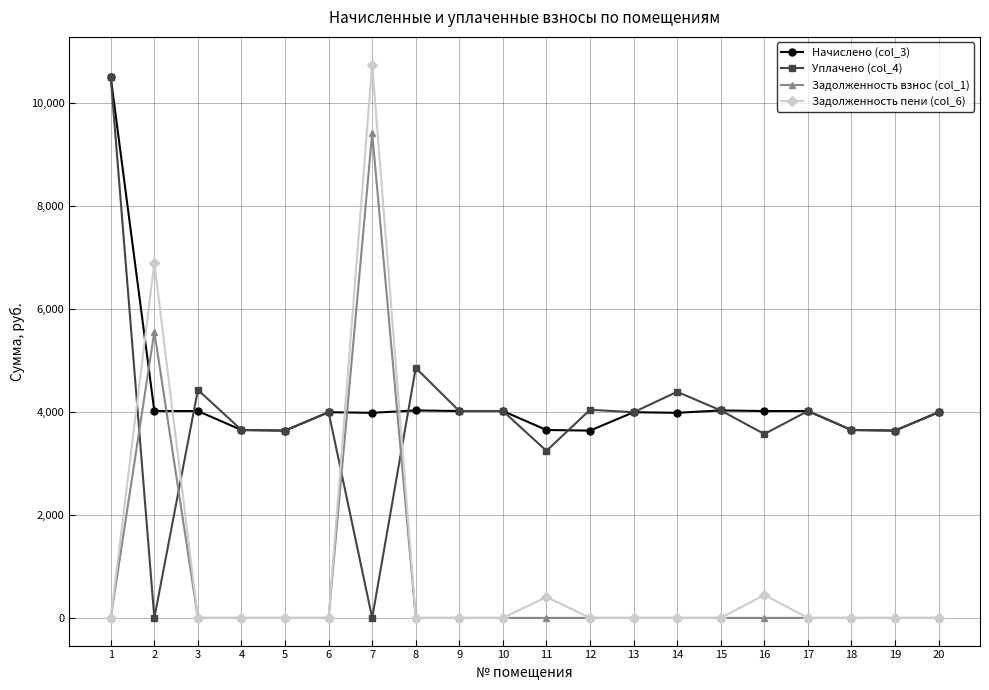

At which category does the chart reach its peak across all series?

7